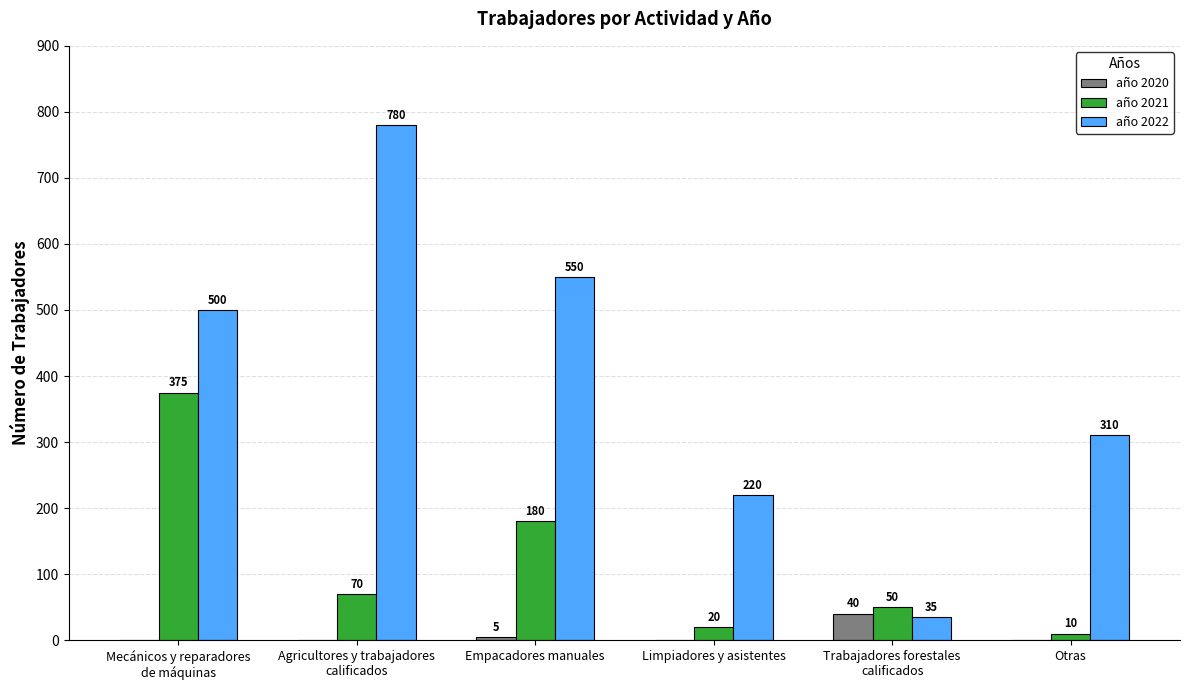

Which series has the widest spread of values?

año 2022